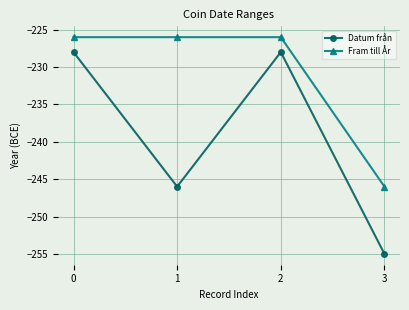

What is the difference between the second highest and minimum values in the Datum från series?

27